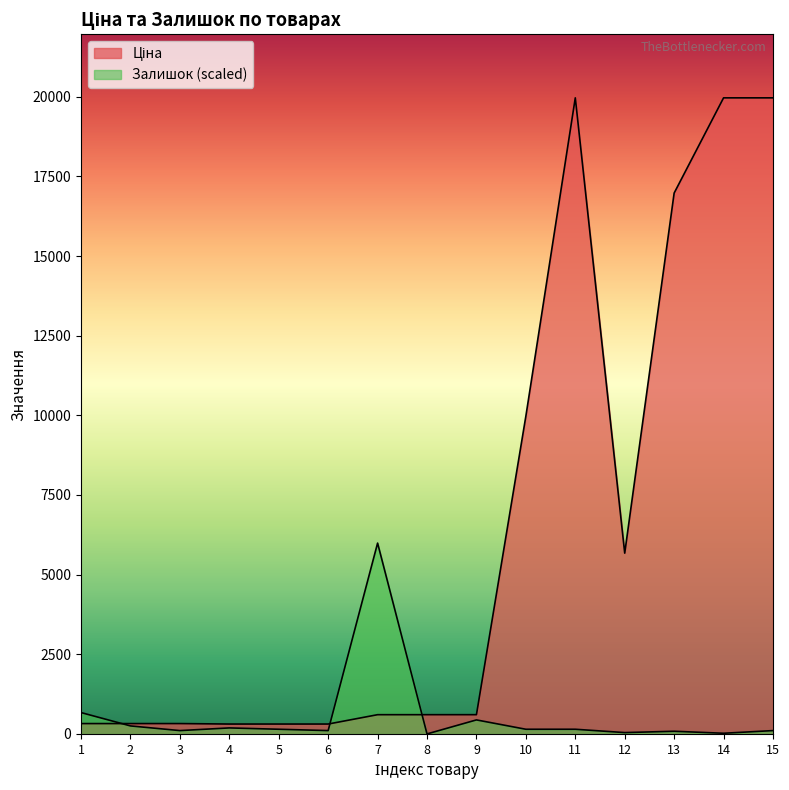

After their last crossing, which series has the higher values: Залишок or Ціна?

Ціна